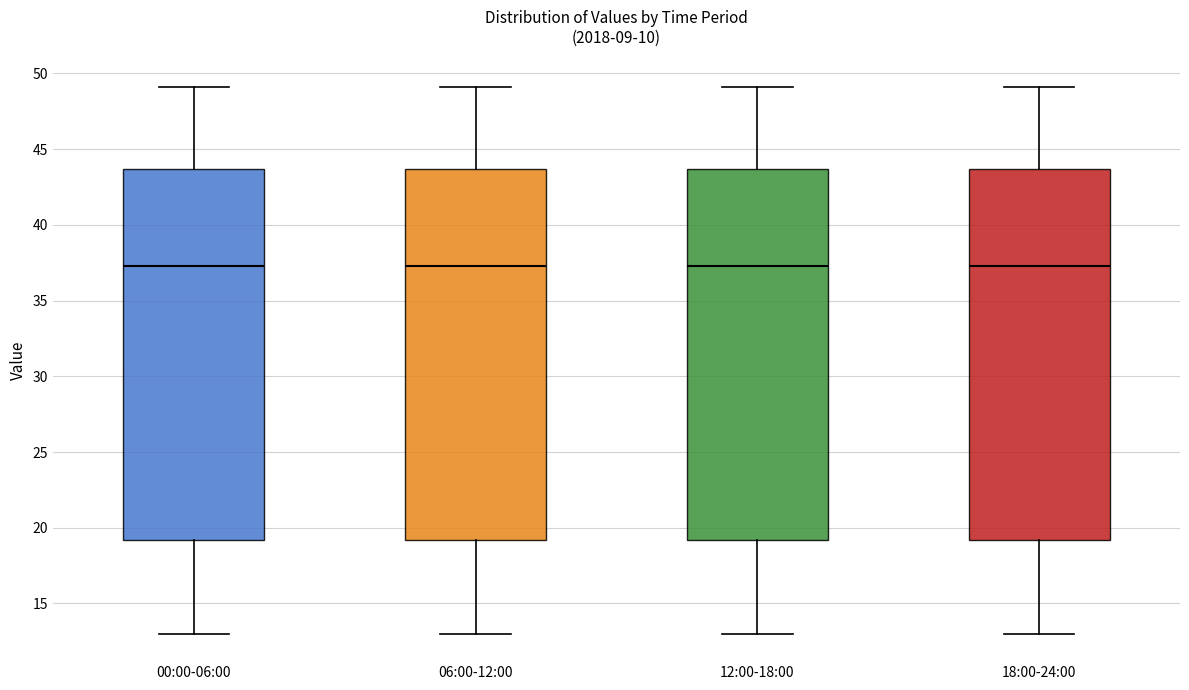

Where does the median line of the box for 12:00-18:00 sit on the y-axis? The values are not printed on the chart, so give them approximately, as read against the axis.

37.5